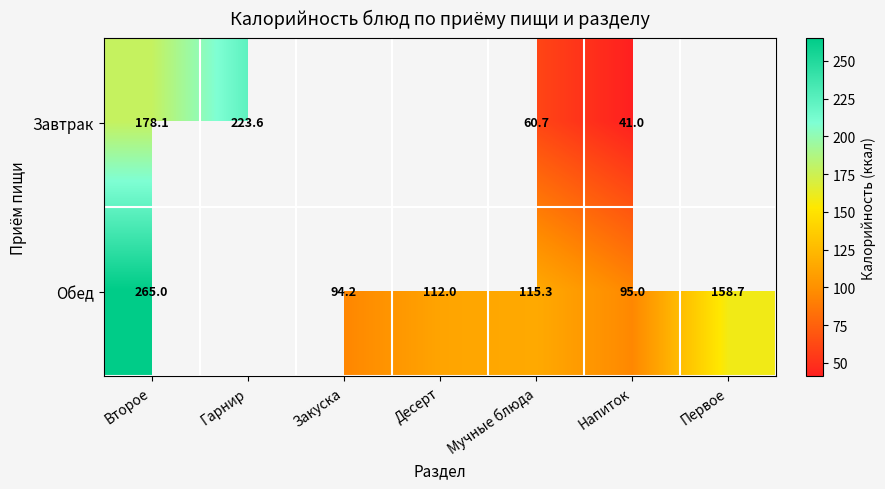

Is it true that Обед equals 53.5 at Первое?

False